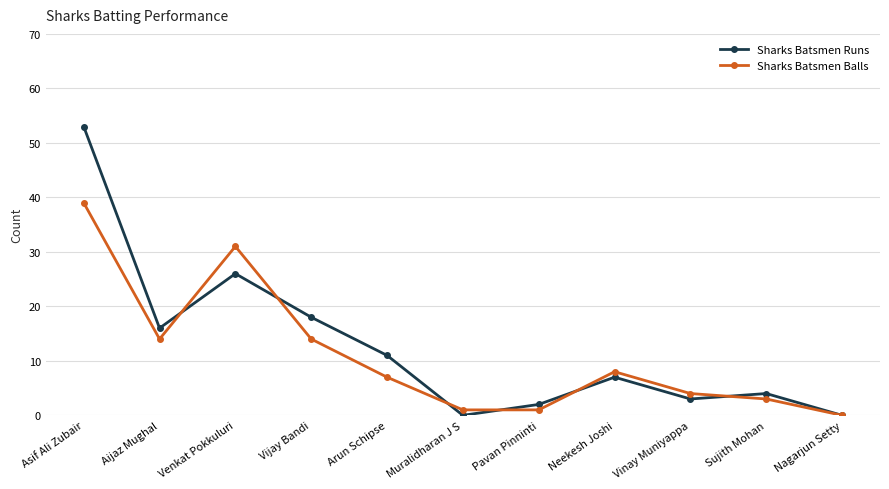

What is the difference between the maximum and second lowest values in the Sharks Batsmen Runs series?

53